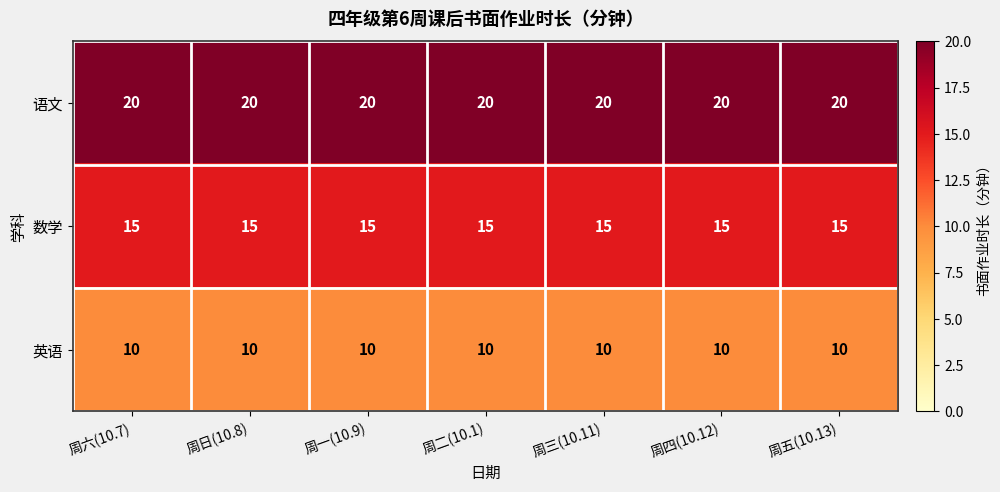

Which series has the largest total across all categories?

语文